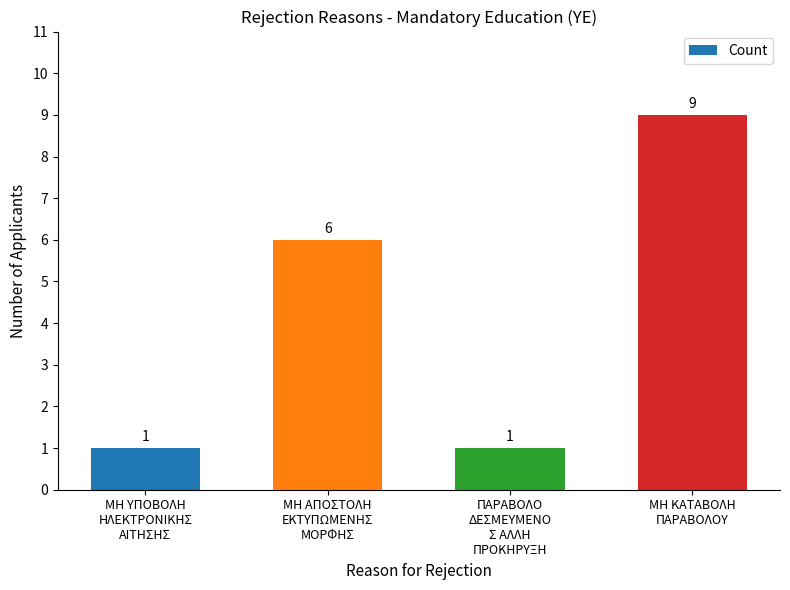

Is it true that the value at ΜΗ ΑΠΟΣΤΟΛΗ
ΕΚΤΥΠΩΜΕΝΗΣ
ΜΟΡΦΗΣ is 6?

True